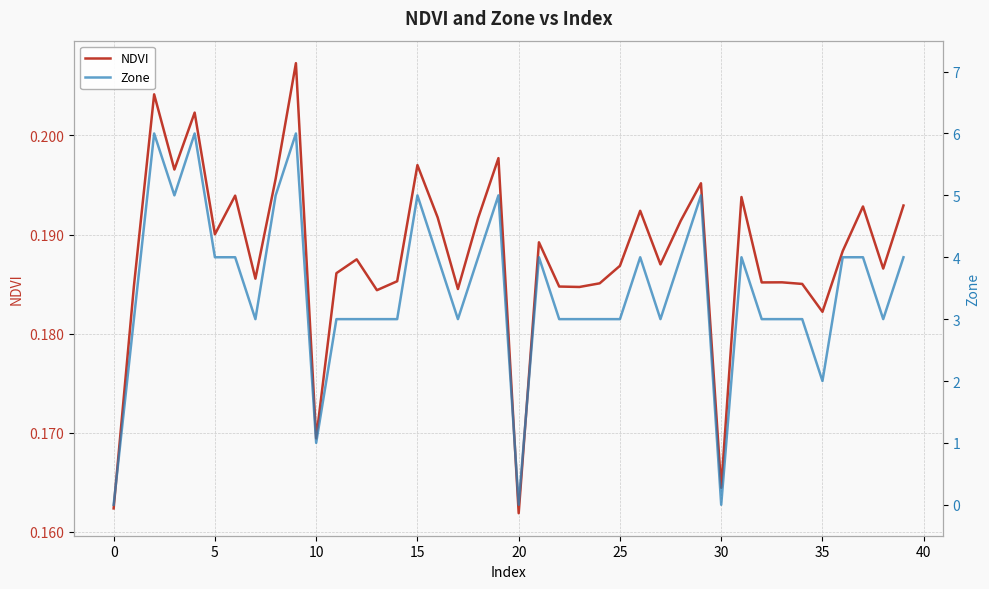

Is the value of Zone at 31 greater than the value of NDVI at 16?

Yes